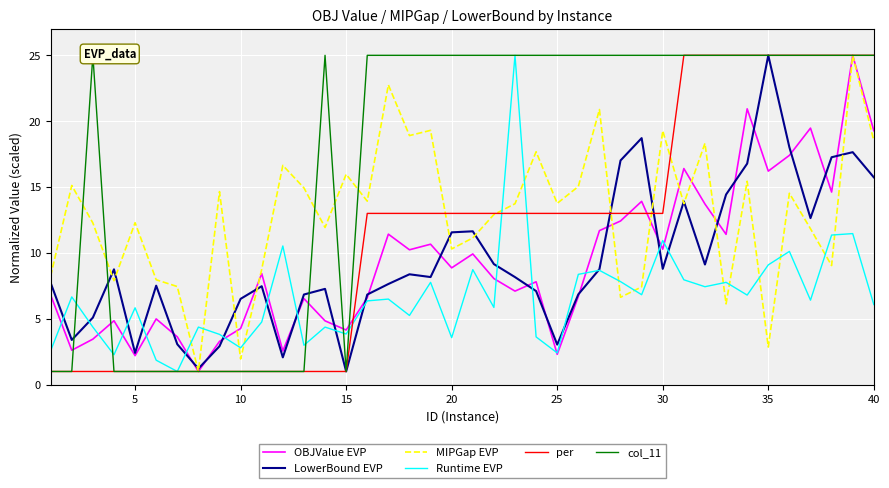

What is the lowest value of the col_11 series?

1.0